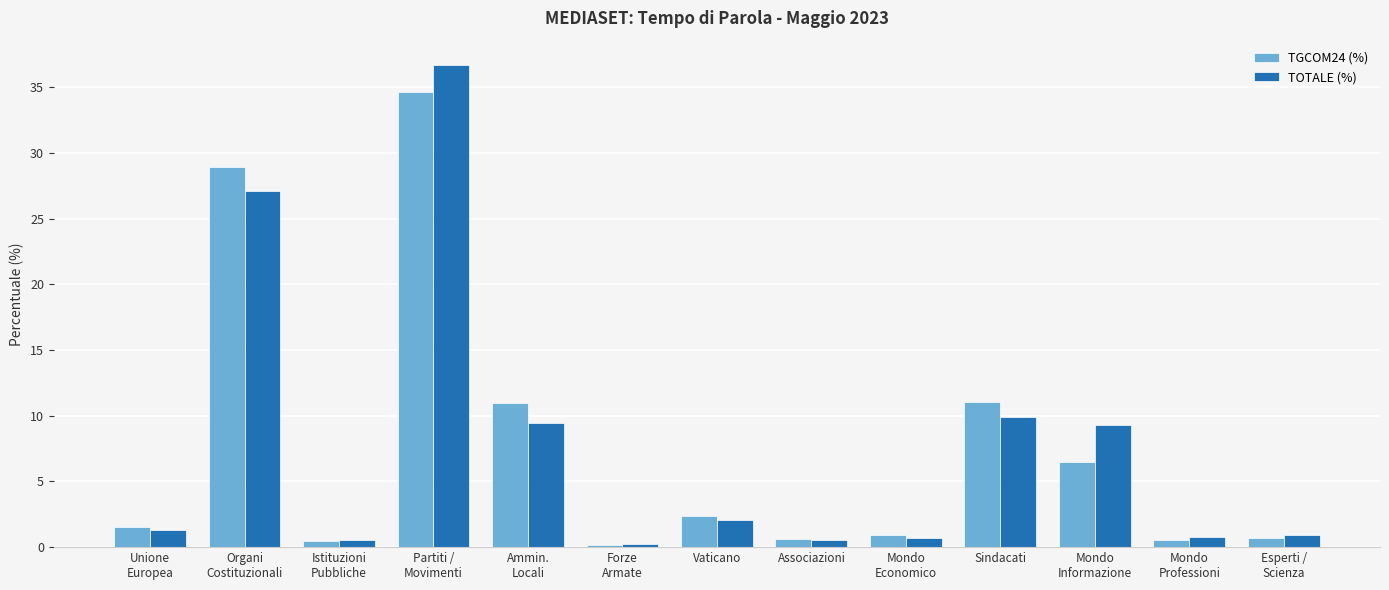

What is the highest value of the TOTALE (%) series?

36.7